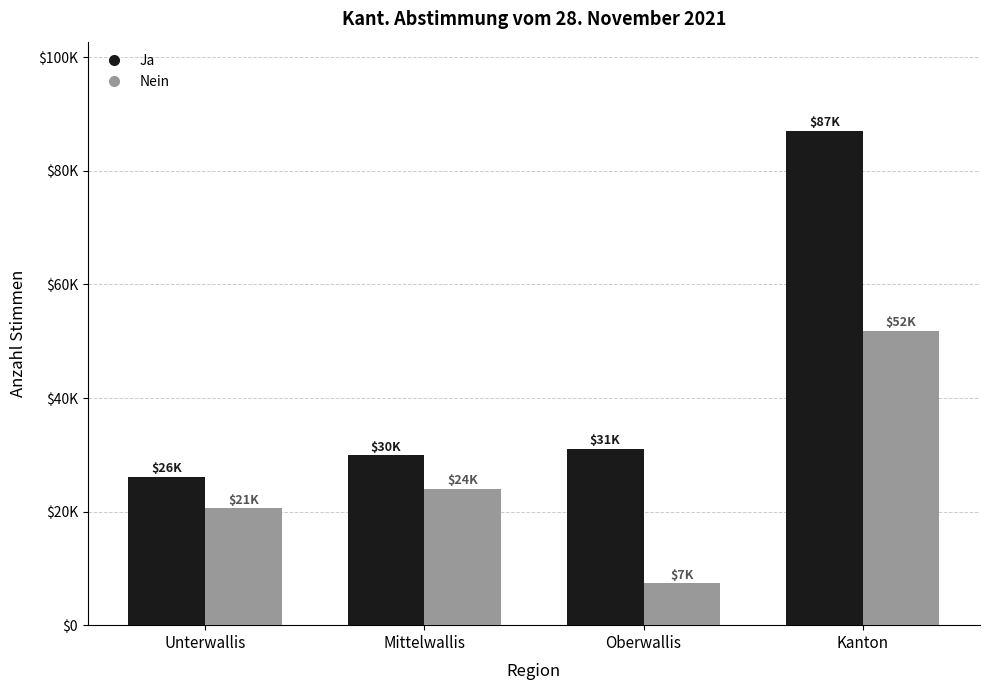

Reading left to right, transcribe all the data shown in this chart.

Ja: Unterwallis=26117	Mittelwallis=29926	Oberwallis=31045	Kanton=87088
Nein: Unterwallis=20554	Mittelwallis=23961	Oberwallis=7360	Kanton=51875